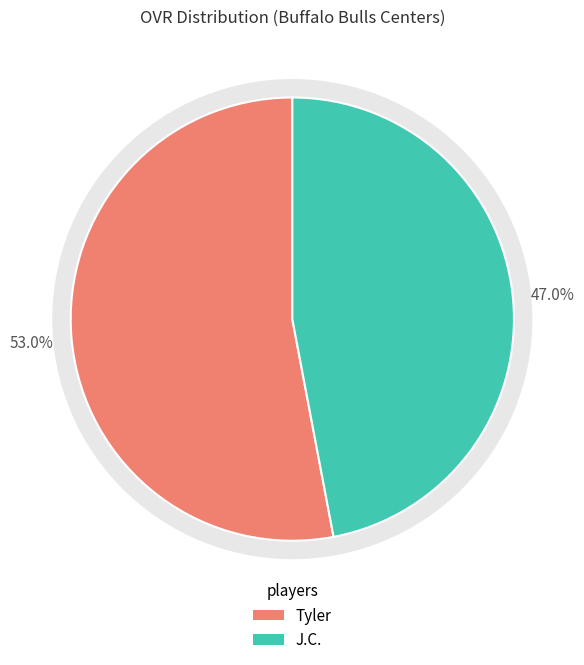

Which slice is the largest?

Tyler